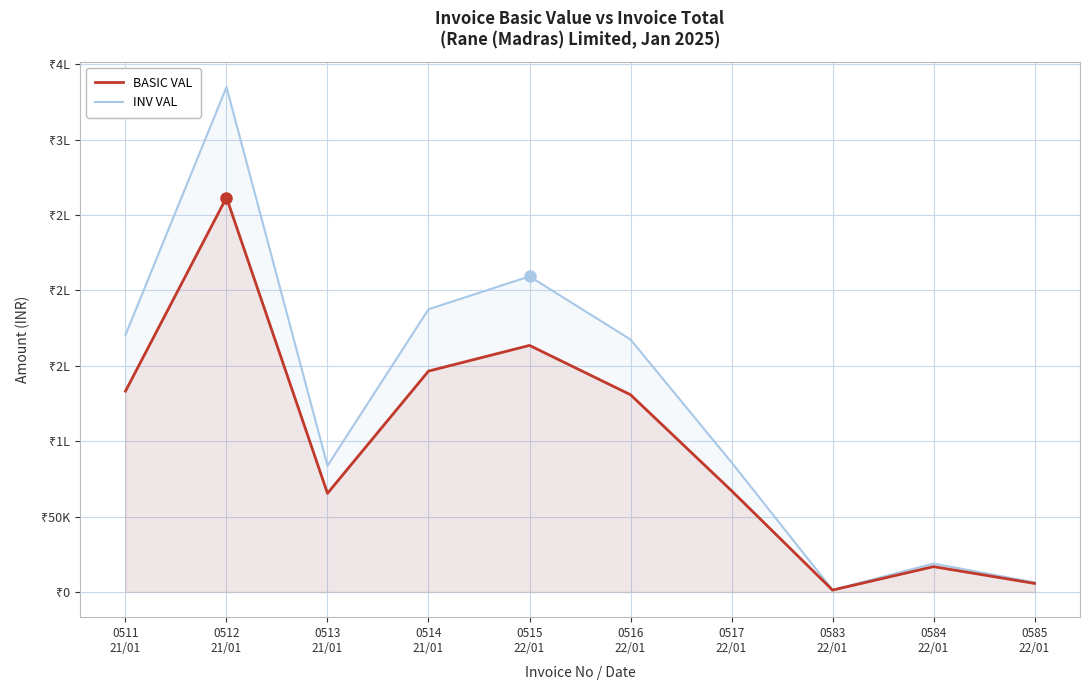

Between 0512
21/01 and 0584
22/01, which series saw the biggest shift?

INV VAL